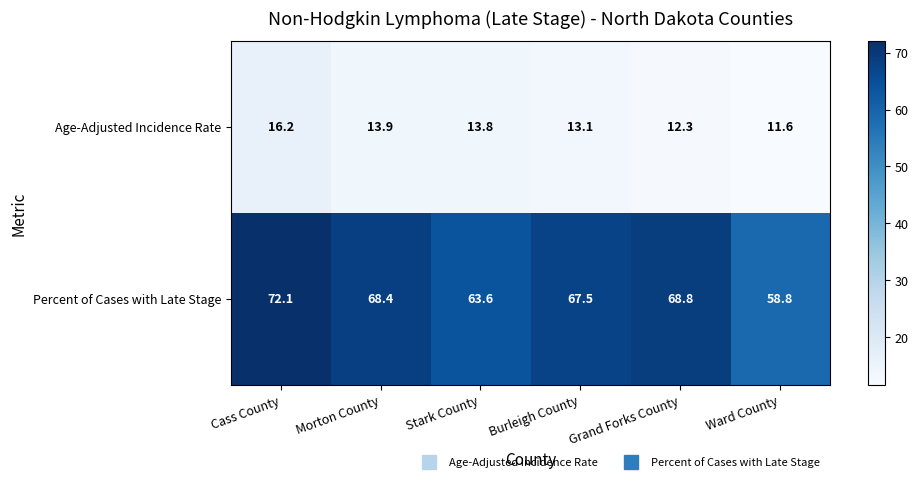

What is the difference between the highest and lowest values at Stark County?

49.8